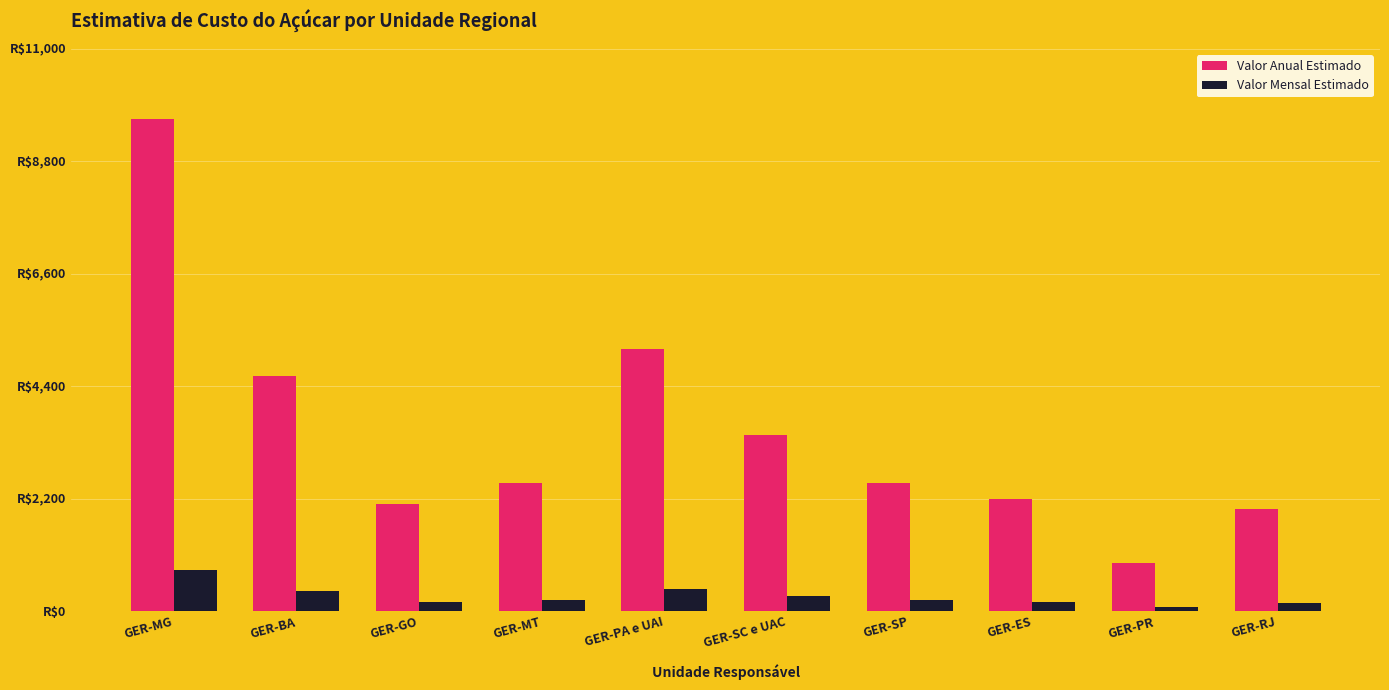

Reading left to right, extract all data points from this chart.

Valor Anual Estimado: GER-MG=9625.5	GER-BA=4603.5	GER-GO=2092.5	GER-MT=2511.0	GER-PA e UAI=5126.6	GER-SC e UAC=3452.6	GER-SP=2511.0	GER-ES=2197.1	GER-PR=941.6	GER-RJ=1987.9
Valor Mensal Estimado: GER-MG=802.1	GER-BA=383.6	GER-GO=174.4	GER-MT=209.2	GER-PA e UAI=427.2	GER-SC e UAC=287.7	GER-SP=209.2	GER-ES=183.1	GER-PR=78.5	GER-RJ=165.7